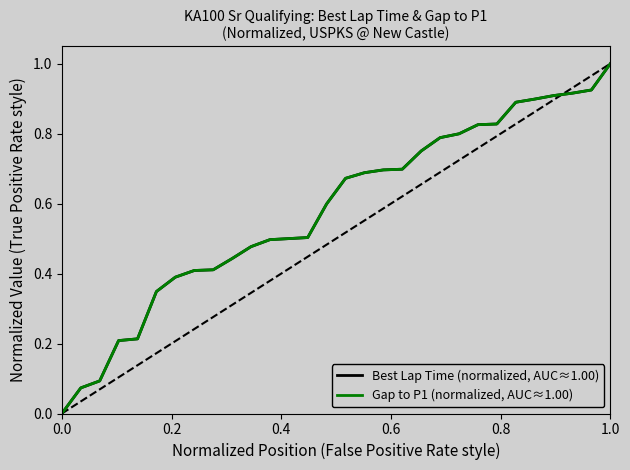

Reading right to left, extract all data points from this chart.

Best Lap Time (normalized, AUC≈1.00): 1.0	0.9	0.9	0.9	0.9	0.9	0.8	0.8	0.8	0.8	0.8	0.7	0.7	0.7	0.7	0.6	0.5	0.5	0.5	0.5	0.4	0.4	0.4	0.4	0.3	0.2	0.2	0.1	0.1	0.0
Gap to P1 (normalized, AUC≈1.00): 1.0	0.9	0.9	0.9	0.9	0.9	0.8	0.8	0.8	0.8	0.8	0.7	0.7	0.7	0.7	0.6	0.5	0.5	0.5	0.5	0.4	0.4	0.4	0.4	0.3	0.2	0.2	0.1	0.1	0.0